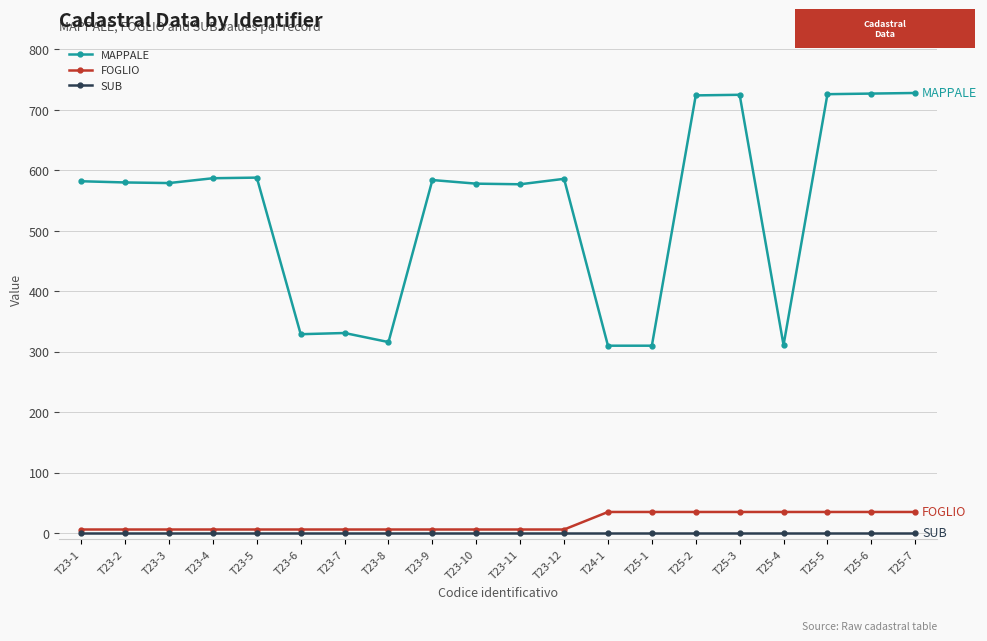

True or false: MAPPALE has more than 1 interior local peaks.

True